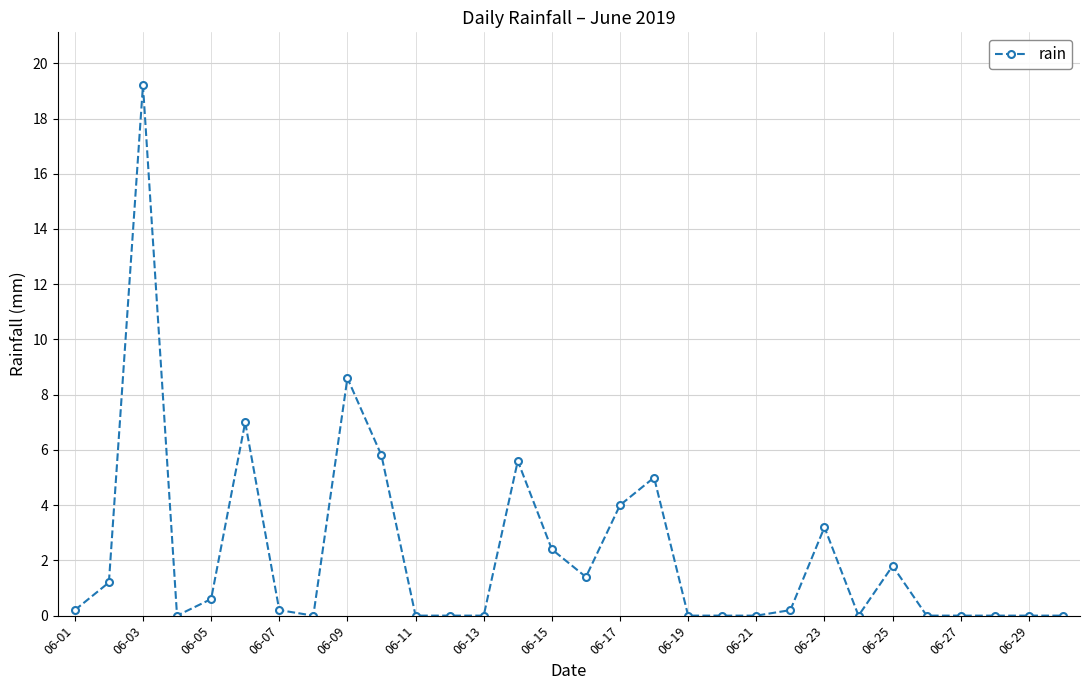

What is the difference between the maximum and minimum values?

19.2